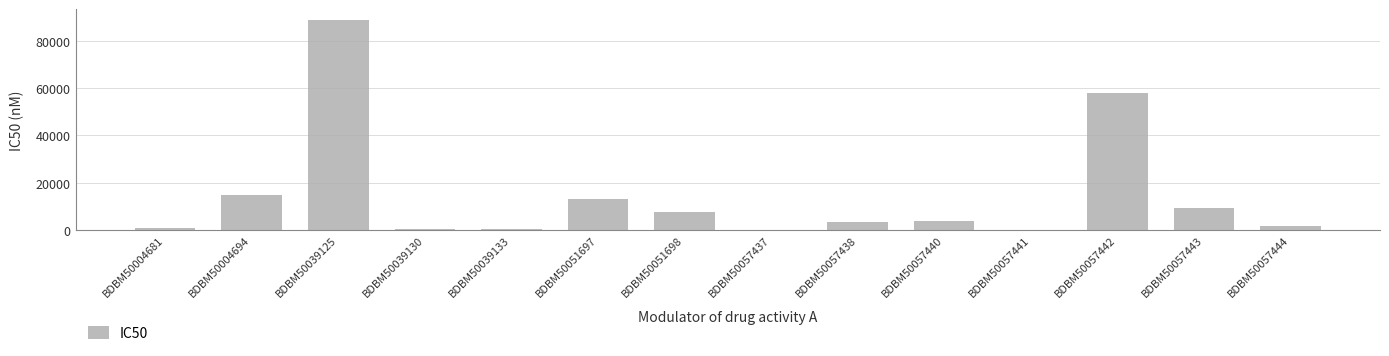

What is the difference between the values at BDBM50057444 and BDBM50057442?

56100